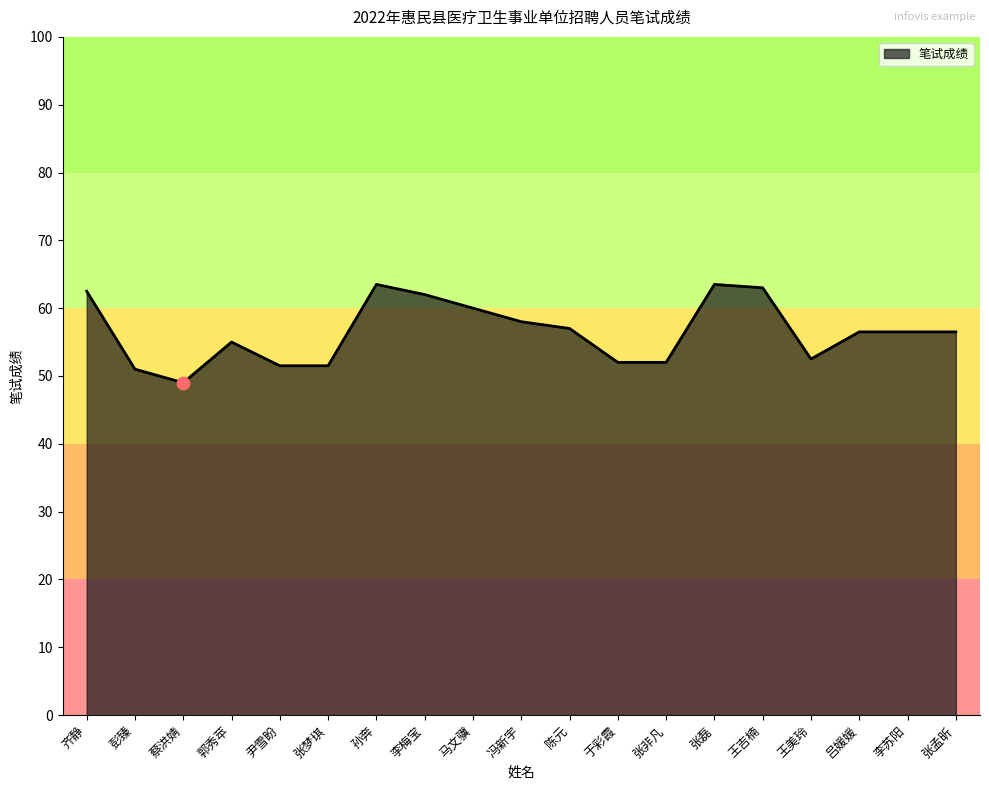

Approximately how many times larger is the value at 冯新宇 compared to 尹雪盼?

1.1